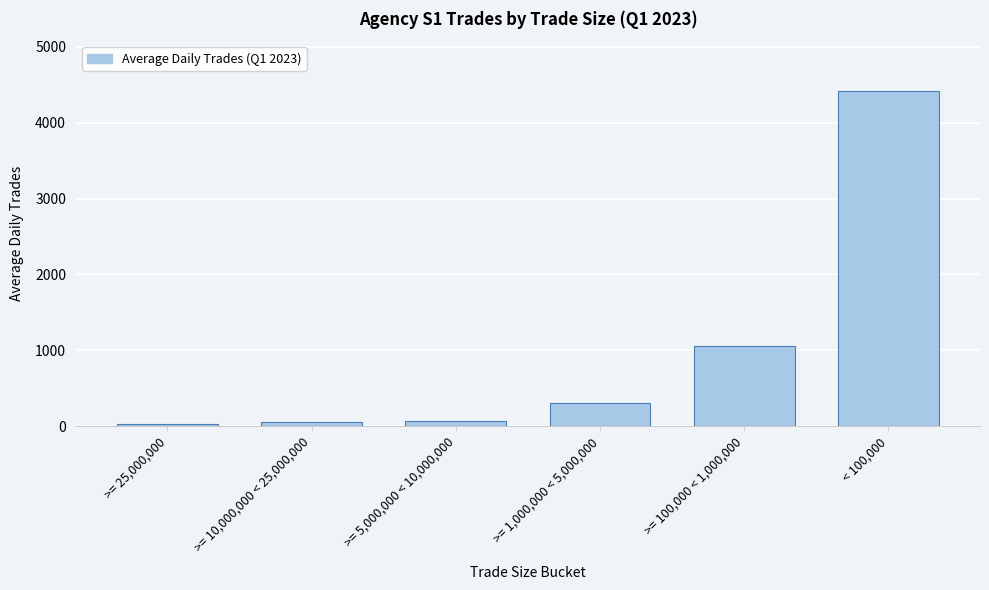

Reading right to left, what are all the values shown in this chart?

4411.2	1053.1	304.5	72.4	50.1	26.3